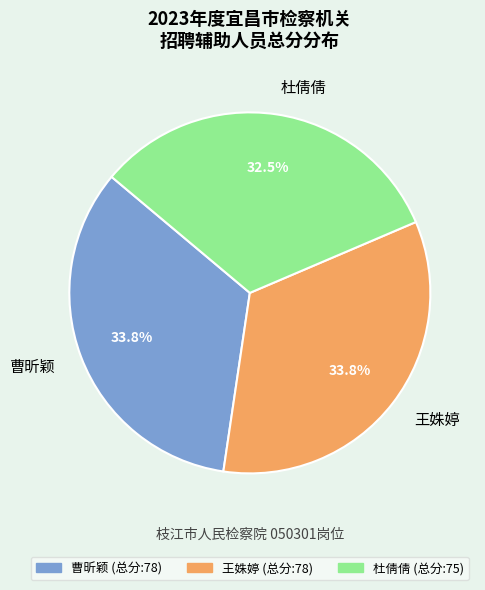

What is the smallest slice in the pie chart?

杜倩倩